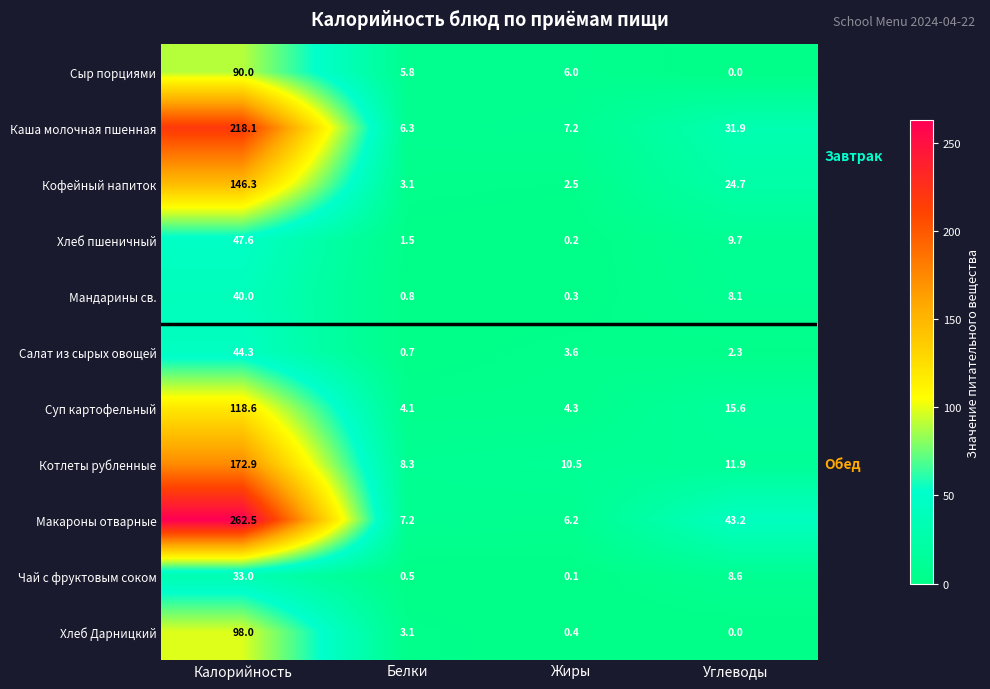

The value of Кофейный напиток at Белки is 5.4. True or false?

False